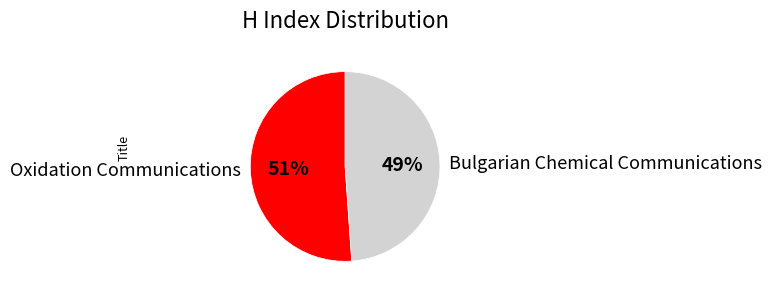

Count the number of slices in the pie.

2